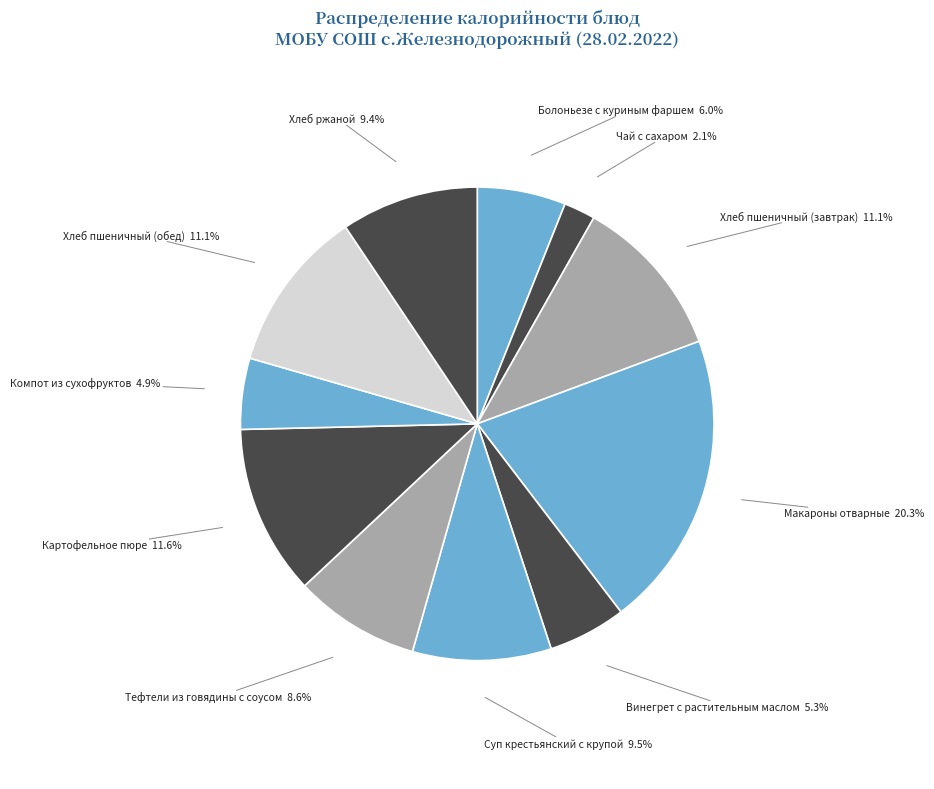

What portion of the pie excludes Чай с сахаром?

97.9%